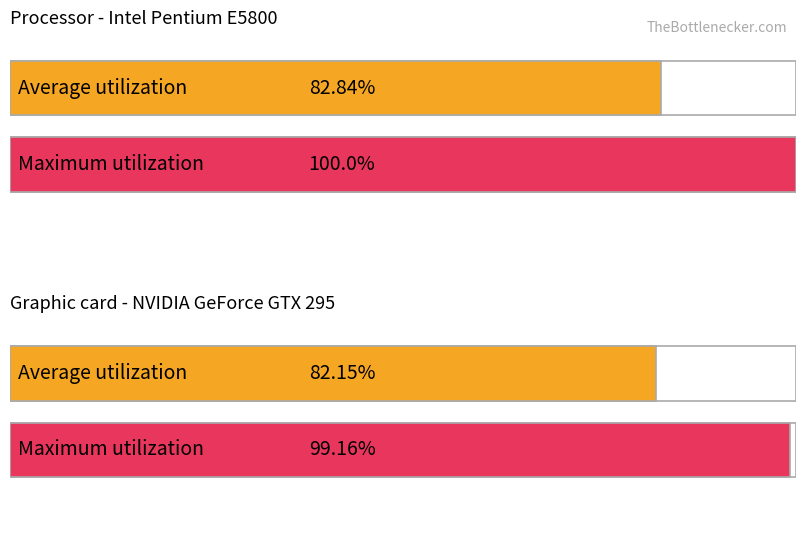

Which series ends up on top after the final intersection of Average utilization and Maximum utilization?

Maximum utilization